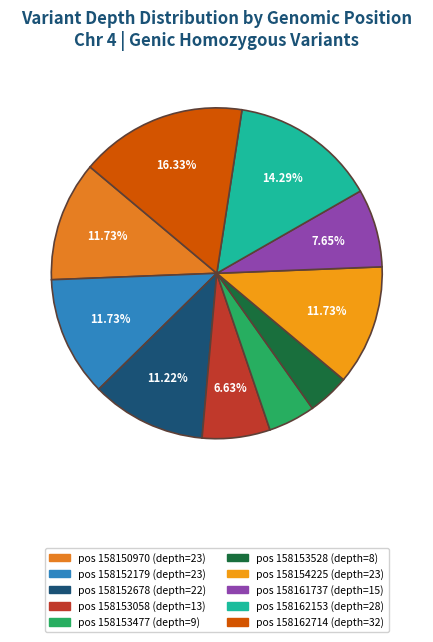

To the nearest percent, what is the difference between the largest and smallest slice percentages?

12%